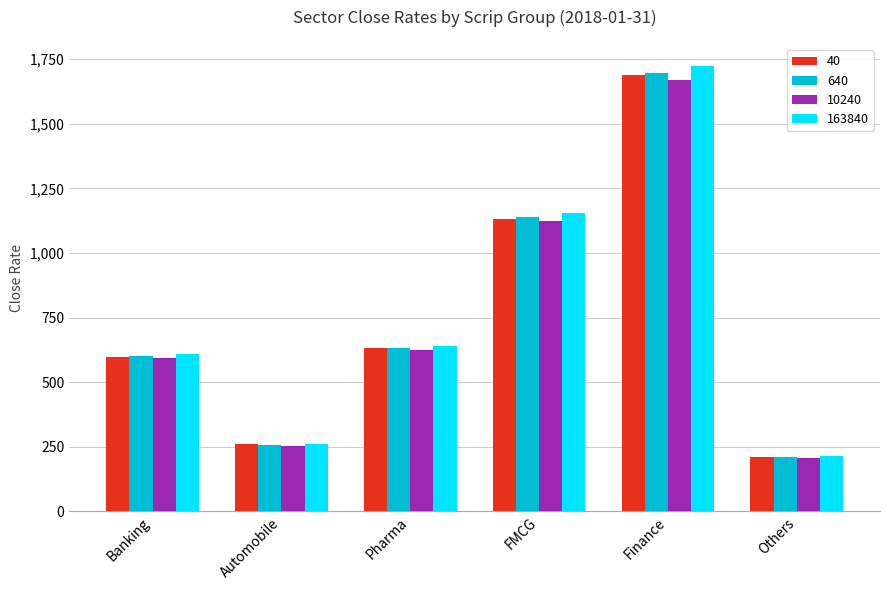

Are the bars horizontal?

No